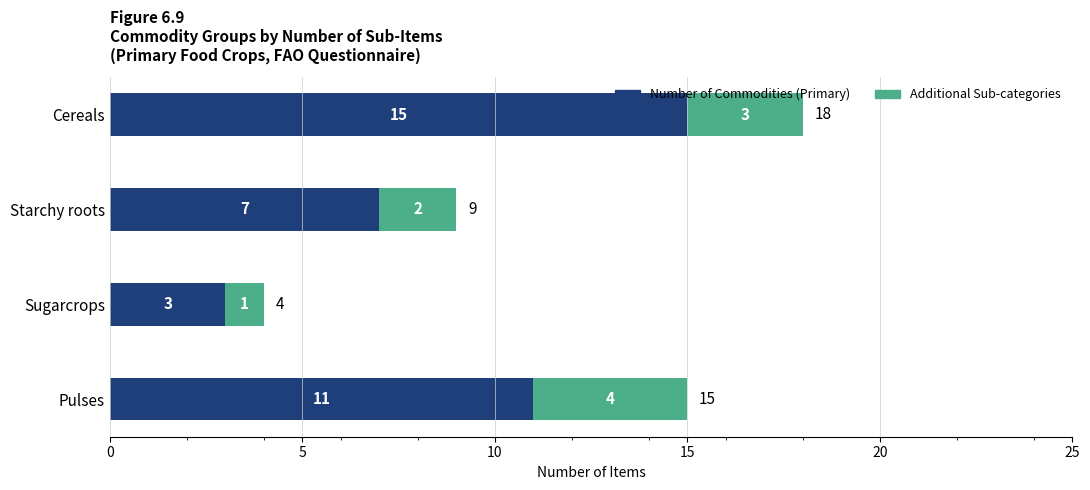

Count the Number of Commodities (Primary) values in the range 7 to 15.

3